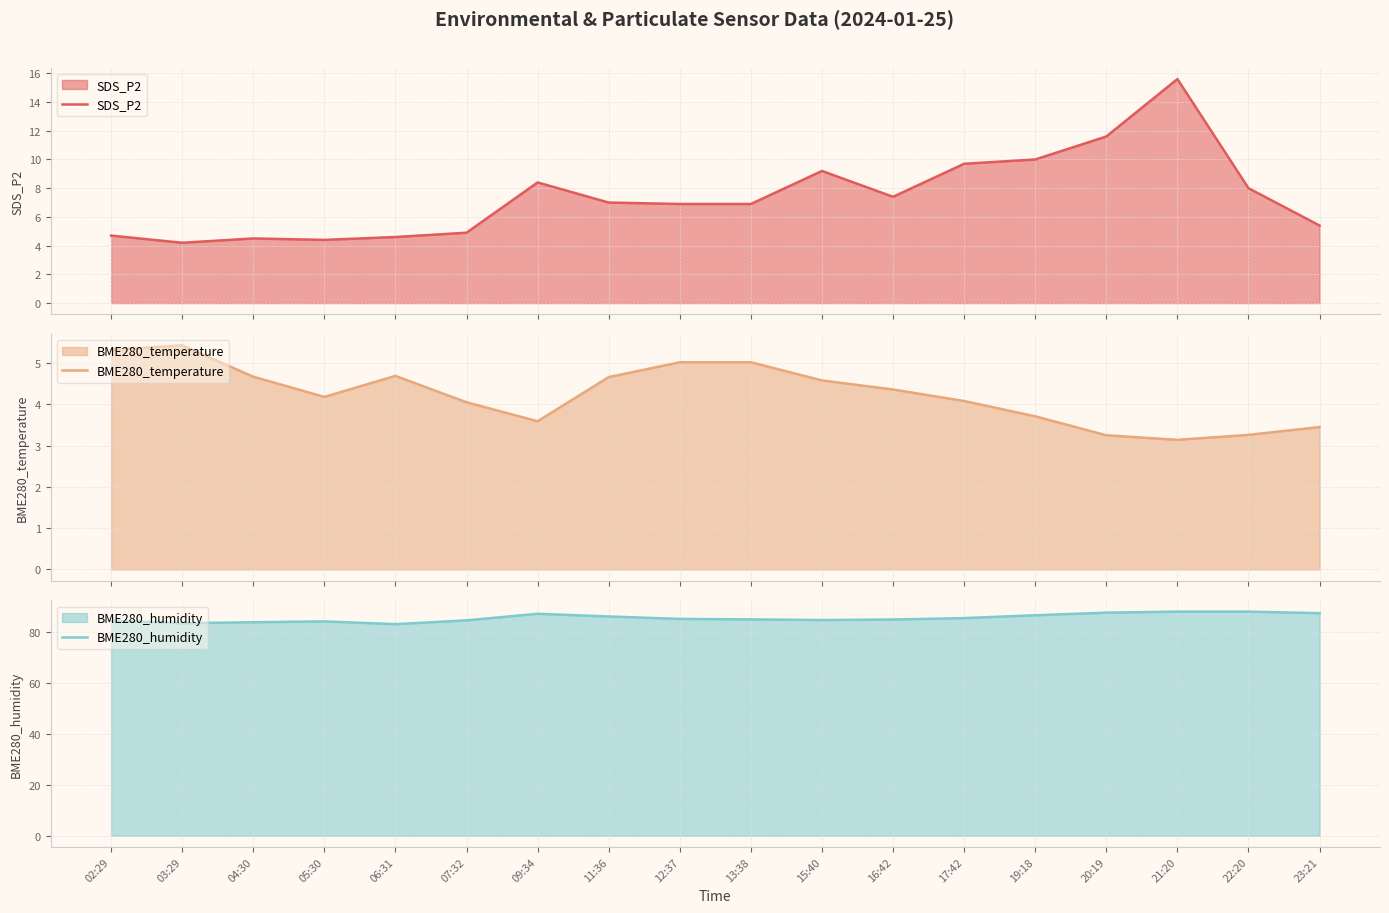

Between 17:42 and 19:18, which series saw the biggest shift?

BME280_humidity